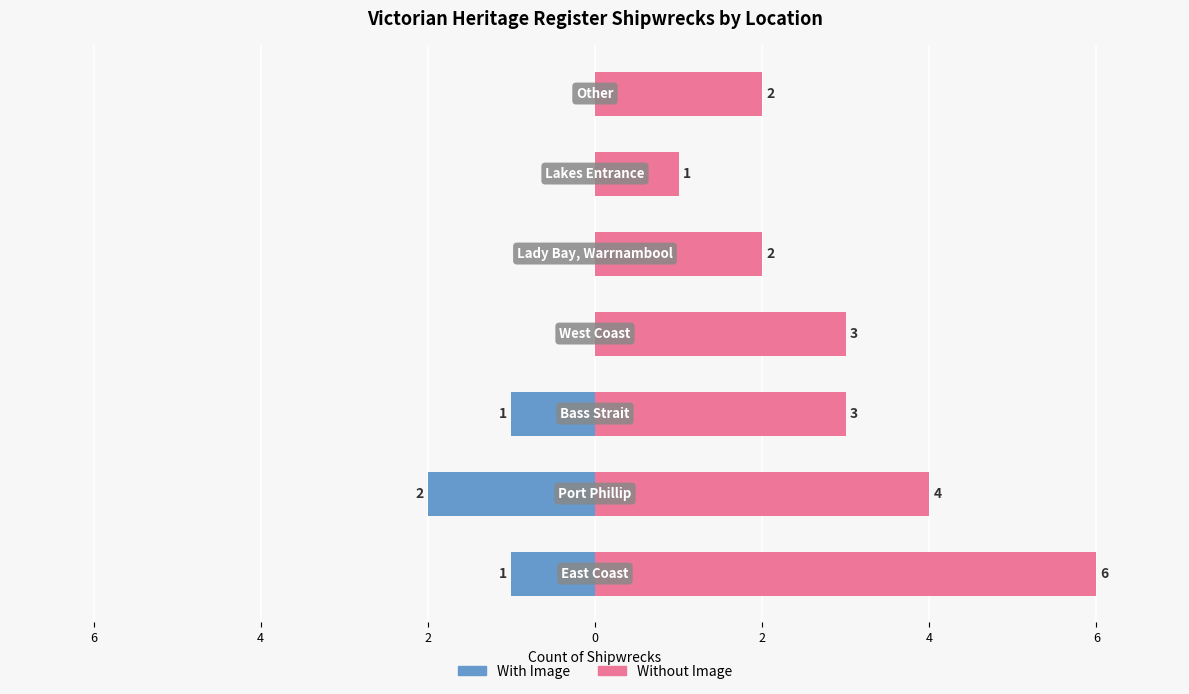

What is the sum of all Without Image values?

21